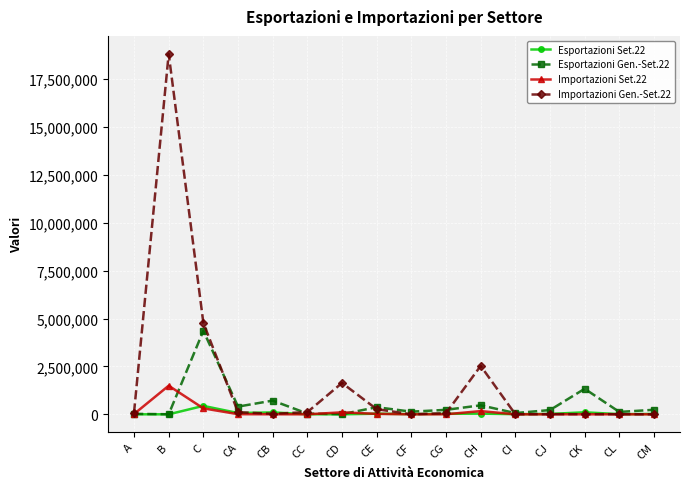

What position from the right is CG?

7